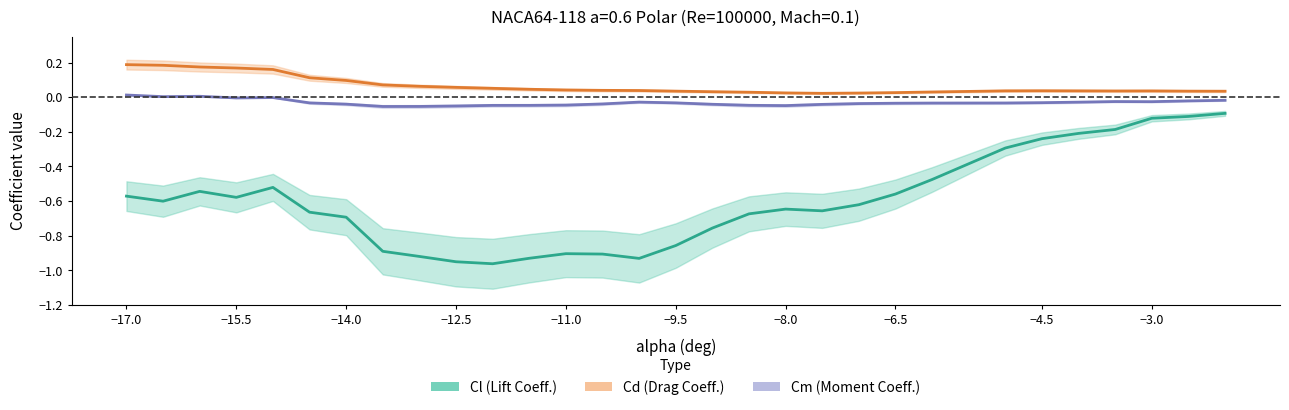

True or false: Cm (Moment Coeff.) has a value of -0.1 at 10.

False